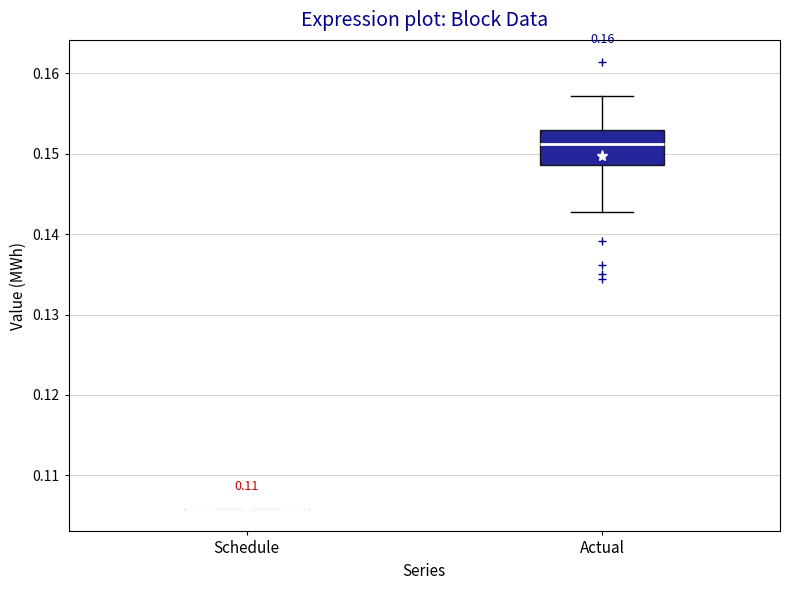

Reading left to right, transcribe this box plot: for each box, give where its median line is, the range the box spans, and where its two whiskers end, as read against the y-axis. The values are not printed on the chart, so give them approximately, as read against the axis.

Schedule: box collapsed to a line at 0.106, whiskers 0.106 to 0.106
Actual: median 0.151, box 0.149 to 0.153, whiskers 0.143 to 0.157